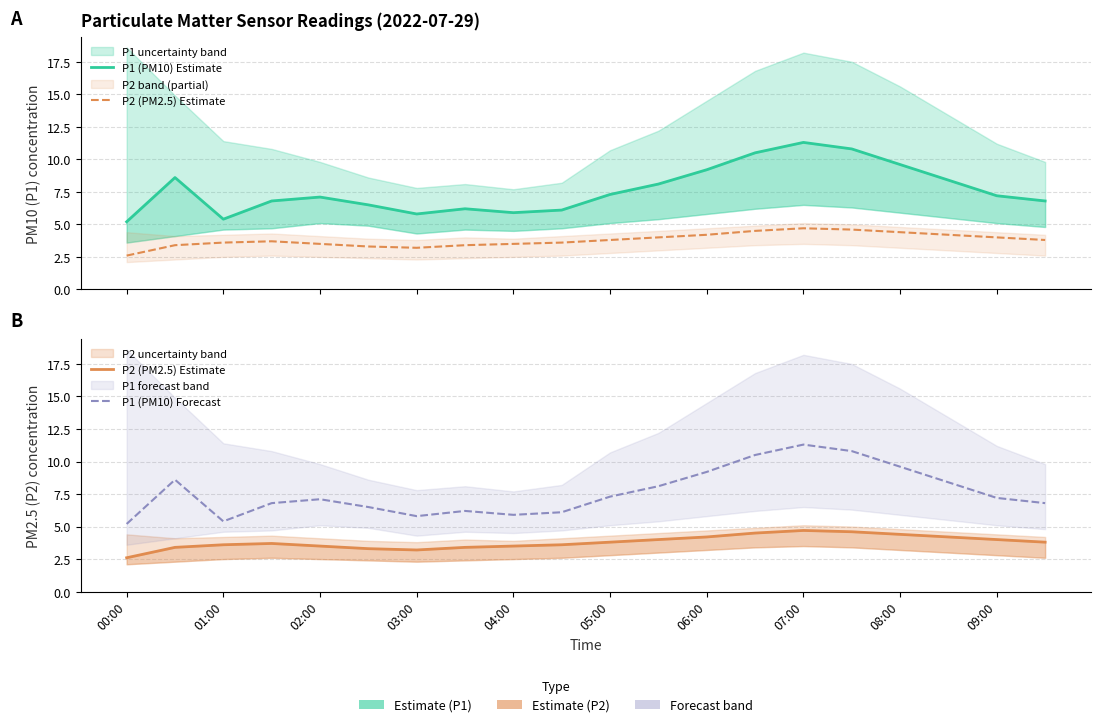

True or false: P2 (PM2.5) Estimate and P1 (PM10) Estimate intersect in this chart.

False